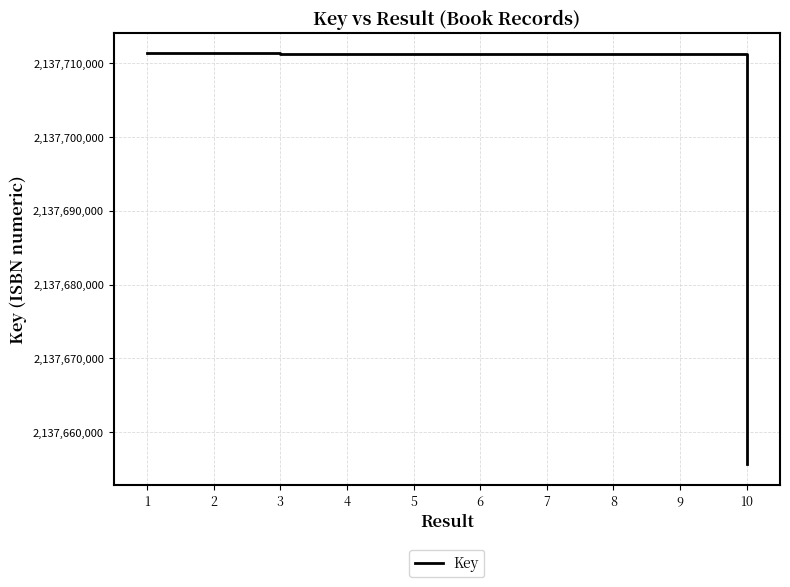

At which category does the chart reach its minimum across all series?

10